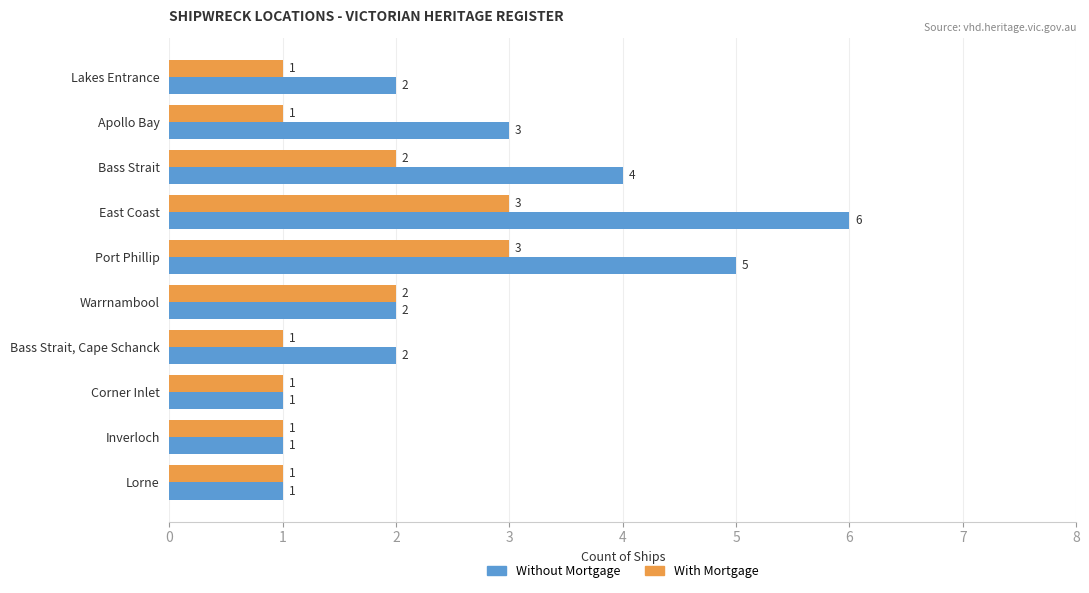

Which series has the widest spread of values?

Without Mortgage